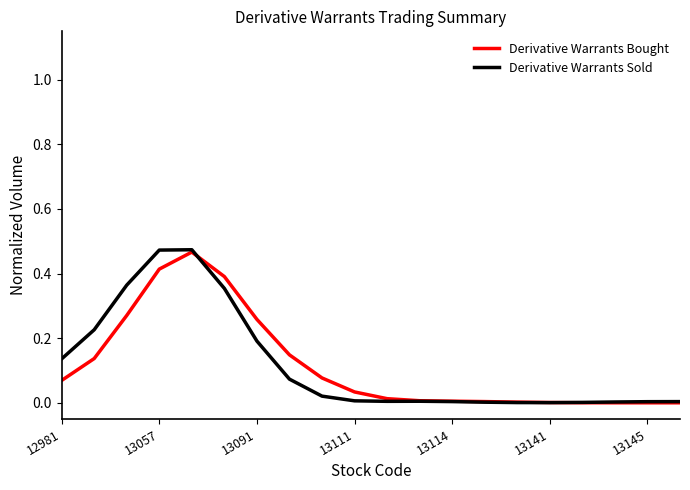

Which series has the widest spread of values?

Derivative Warrants Sold